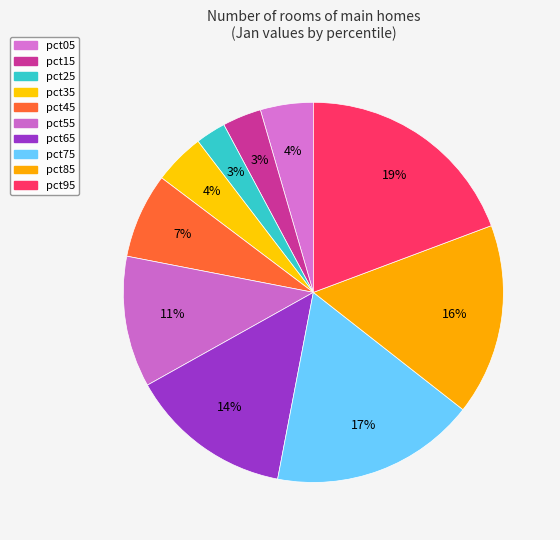

To the nearest percent, what portion does pct75 represent?

17%